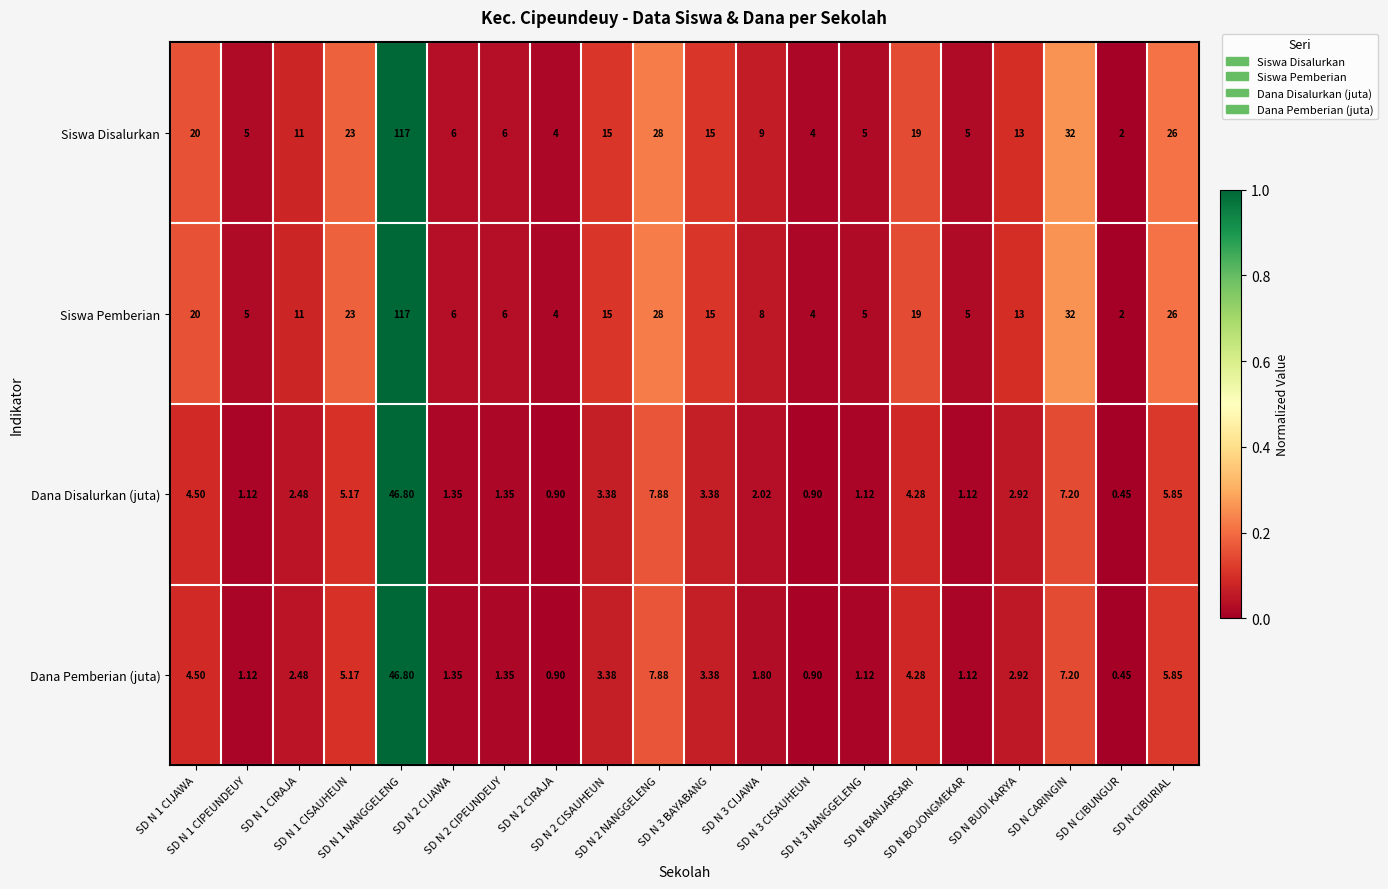

Which series has the largest total across all categories?

Siswa Disalurkan